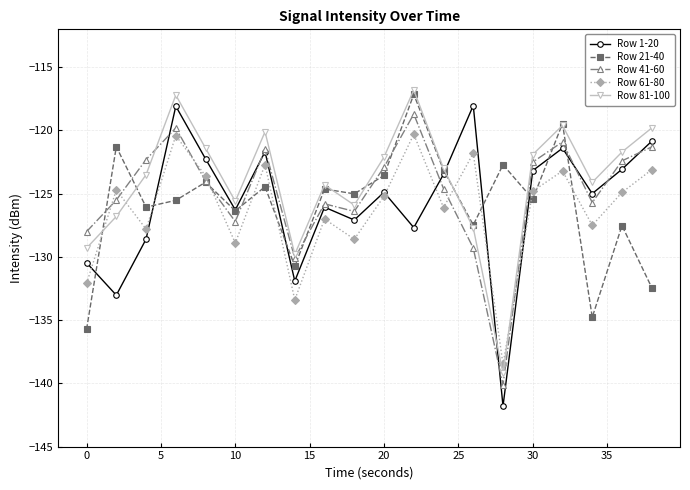

What is the maximum value shown in the chart?

-116.8